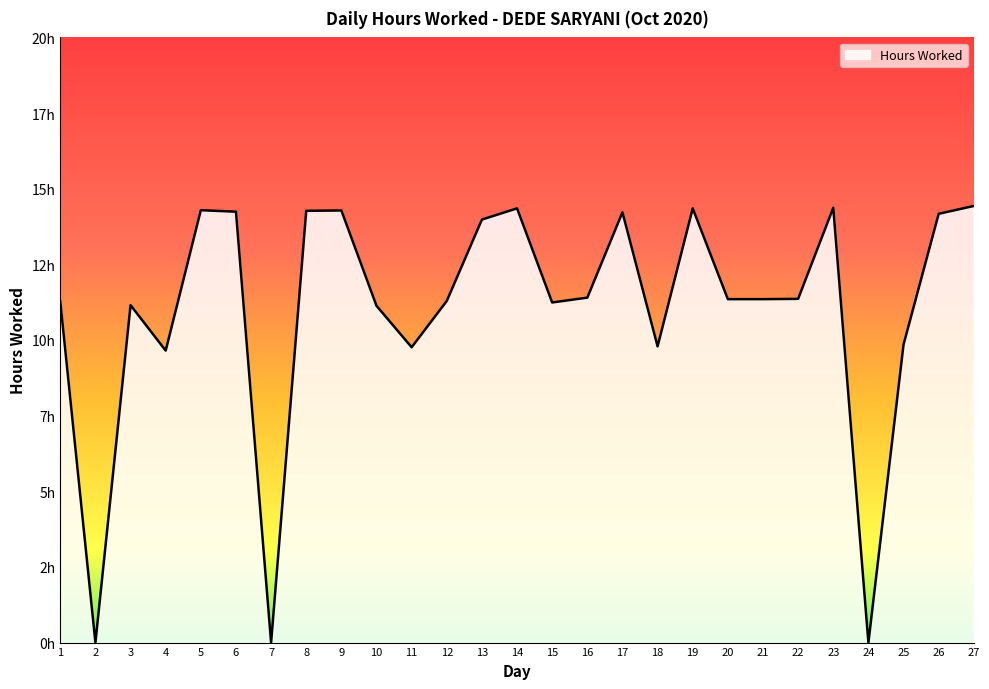

Does the chart have visible grid lines?

No